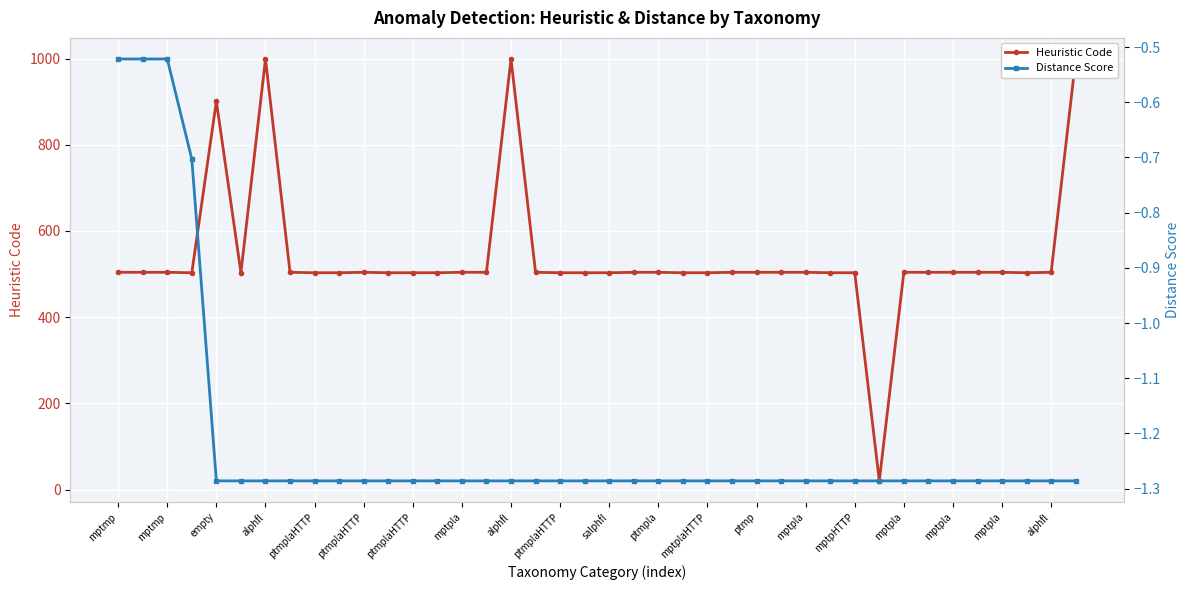

Count the number of data series in this chart.

2